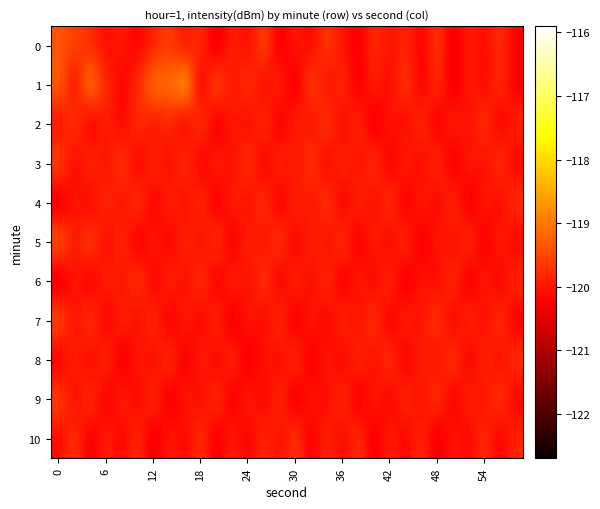

Reading right to left, extract all data points from this chart.

0: -120.3	-119.7	-120.1	-119.9	-120.4	-119.7	-120.2	-119.8	-120.0	-119.8	-120.3	-120.0	-119.6	-120.2	-119.9	-120.4	-119.5	-120.2	-119.9	-120.5	-119.7	-120.0	-119.6	-119.9	-120.2	-120.0	-120.1	-119.8	-119.5	-119.4
1: -120.3	-119.7	-120.2	-119.9	-120.4	-119.7	-120.3	-119.6	-120.2	-119.9	-120.3	-119.8	-120.1	-119.5	-120.4	-119.8	-120.2	-119.7	-120.0	-119.5	-120.3	-118.6	-119.1	-119.0	-119.8	-120.2	-119.8	-119.0	-120.1	-119.2
2: -119.8	-120.3	-119.7	-120.1	-119.9	-120.3	-119.7	-120.2	-120.0	-120.4	-119.8	-120.2	-119.6	-120.1	-119.8	-120.3	-119.7	-120.2	-119.9	-120.4	-119.6	-120.2	-119.8	-120.0	-119.7	-120.2	-119.9	-120.3	-119.7	-120.1
3: -120.2	-119.7	-120.1	-119.9	-120.4	-119.7	-120.2	-119.8	-120.3	-119.7	-120.1	-119.8	-120.2	-119.6	-120.1	-119.8	-120.3	-119.7	-120.1	-119.9	-120.3	-119.7	-120.1	-119.8	-120.3	-119.6	-120.1	-119.8	-120.2	-119.5
4: -119.7	-120.2	-119.9	-120.4	-119.8	-120.2	-119.9	-120.3	-119.7	-120.1	-119.8	-120.3	-119.6	-120.1	-119.8	-120.3	-119.7	-120.1	-119.9	-120.3	-119.7	-120.2	-119.8	-120.3	-119.7	-120.1	-119.8	-120.2	-120.0	-120.4
5: -120.2	-119.9	-120.3	-119.7	-120.2	-119.9	-120.4	-119.8	-120.2	-119.9	-120.3	-119.7	-120.1	-119.8	-120.3	-119.6	-120.1	-119.8	-120.3	-119.7	-120.1	-119.8	-120.2	-119.9	-120.4	-119.7	-120.2	-119.5	-120.0	-119.3
6: -119.8	-120.2	-119.9	-120.4	-119.7	-120.2	-120.0	-120.4	-119.8	-120.2	-119.9	-120.3	-119.7	-120.2	-119.8	-120.3	-119.7	-120.1	-119.9	-120.3	-119.7	-120.1	-119.8	-120.3	-119.6	-120.1	-119.8	-120.3	-120.0	-120.5
7: -120.3	-119.7	-120.1	-119.8	-120.3	-119.6	-120.1	-119.8	-120.3	-119.7	-120.1	-119.8	-120.2	-119.9	-120.4	-119.7	-120.2	-120.0	-120.4	-119.8	-120.2	-119.9	-120.3	-119.7	-120.2	-119.8	-120.3	-119.7	-120.1	-119.4
8: -119.7	-120.1	-119.8	-120.3	-119.6	-120.1	-119.8	-120.3	-119.7	-120.1	-119.8	-120.2	-119.9	-120.4	-119.7	-120.2	-120.0	-120.4	-119.8	-120.2	-119.9	-120.3	-119.7	-120.2	-119.9	-120.4	-119.8	-120.2	-119.9	-120.3
9: -120.3	-119.6	-120.1	-119.8	-120.3	-119.7	-120.1	-119.8	-120.2	-119.9	-120.4	-119.7	-120.2	-120.0	-120.4	-119.8	-120.2	-119.9	-120.3	-119.7	-120.2	-119.9	-120.4	-119.8	-120.2	-119.9	-120.3	-119.7	-120.1	-119.5
10: -119.8	-120.3	-119.7	-120.2	-120.0	-120.4	-119.8	-120.2	-119.9	-120.3	-119.7	-120.2	-119.8	-120.3	-119.7	-120.1	-119.8	-120.2	-119.9	-120.3	-119.7	-120.2	-119.9	-120.4	-119.8	-120.2	-119.9	-120.3	-119.7	-120.2